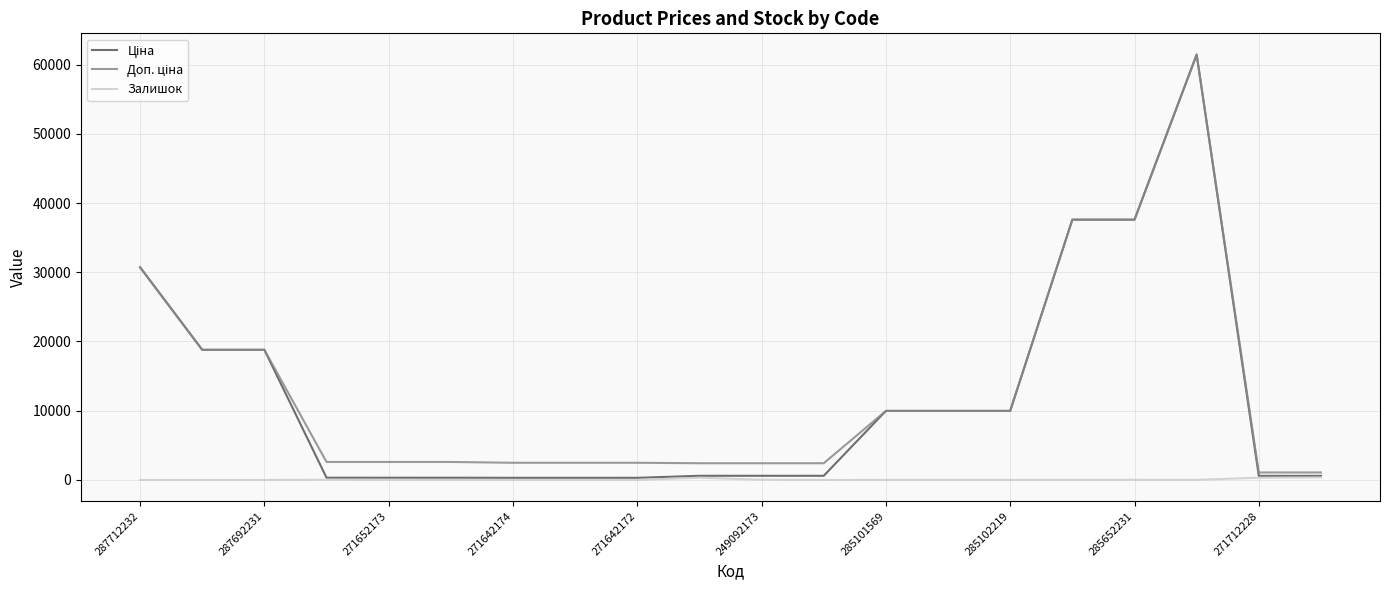

What is the maximum value shown in the chart?

61434.3